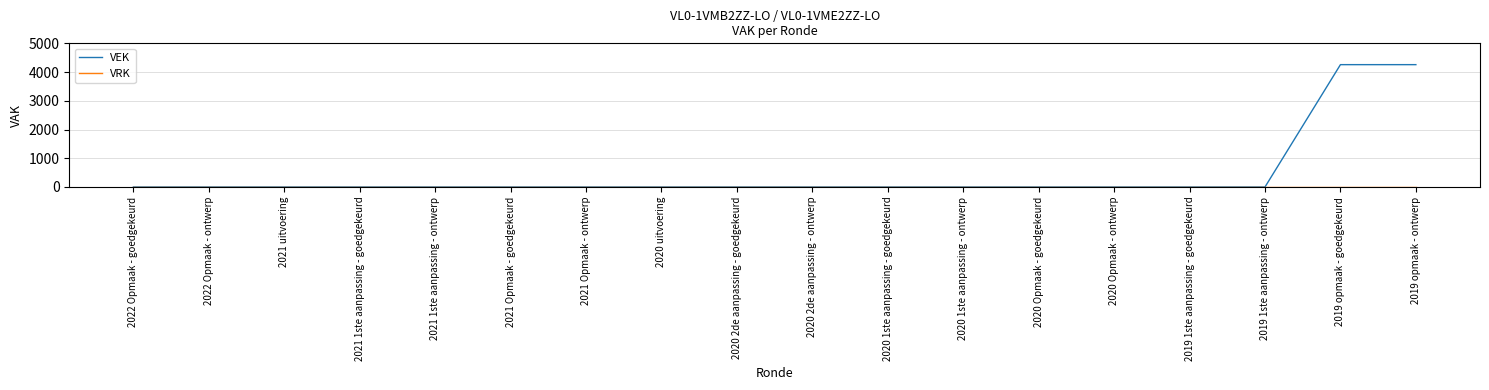

What is the maximum value for VEK?

4258